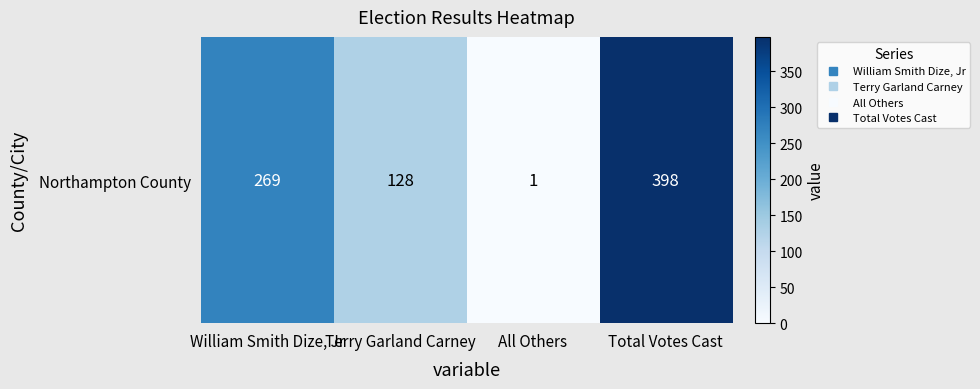

The value at All Others is 2. True or false?

False